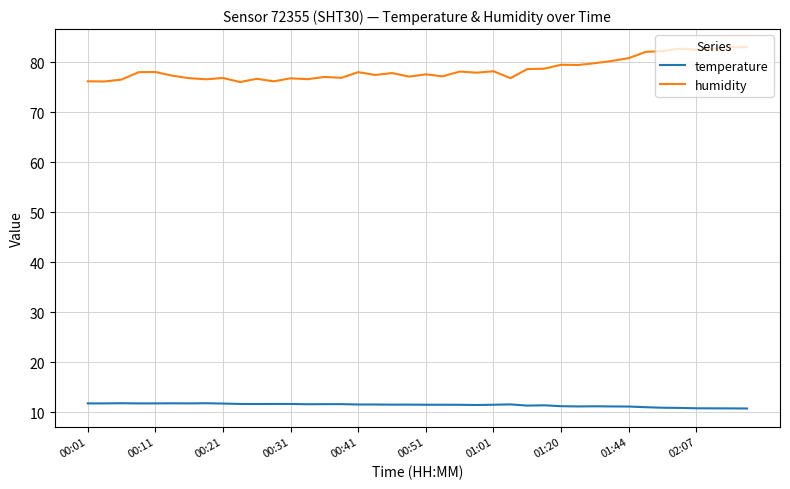

What is the difference between the maximum and minimum values in the humidity series?

7.0